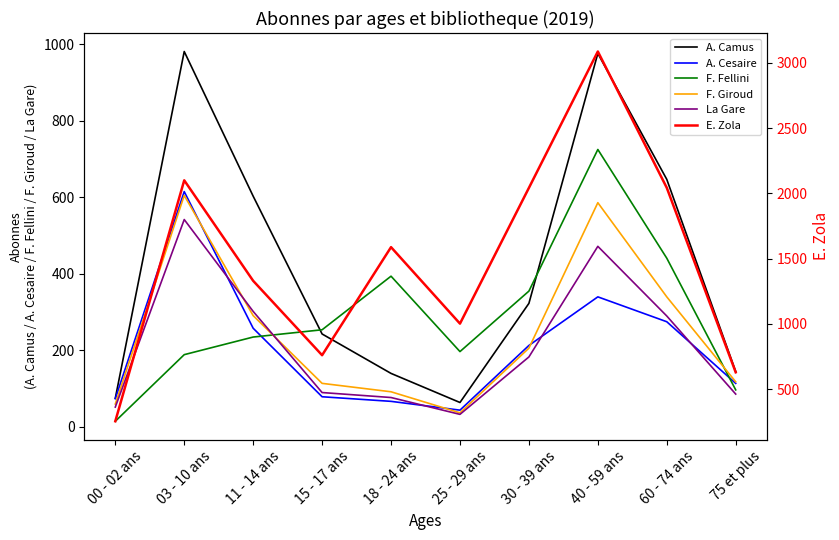

Reading left to right, what are all the values shown in this chart?

A. Camus: 75	981	603	243	140	64	323	976	647	145
A. Cesaire: 74	615	258	79	67	44	213	340	275	114
F. Fellini: 15	189	235	254	394	197	355	725	441	97
F. Giroud: 60	605	291	114	92	37	206	586	340	118
La Gare: 52	542	302	90	77	33	183	472	290	86
E. Zola: 254	2100	1330	760	1588	1002	2042	3087	2043	629